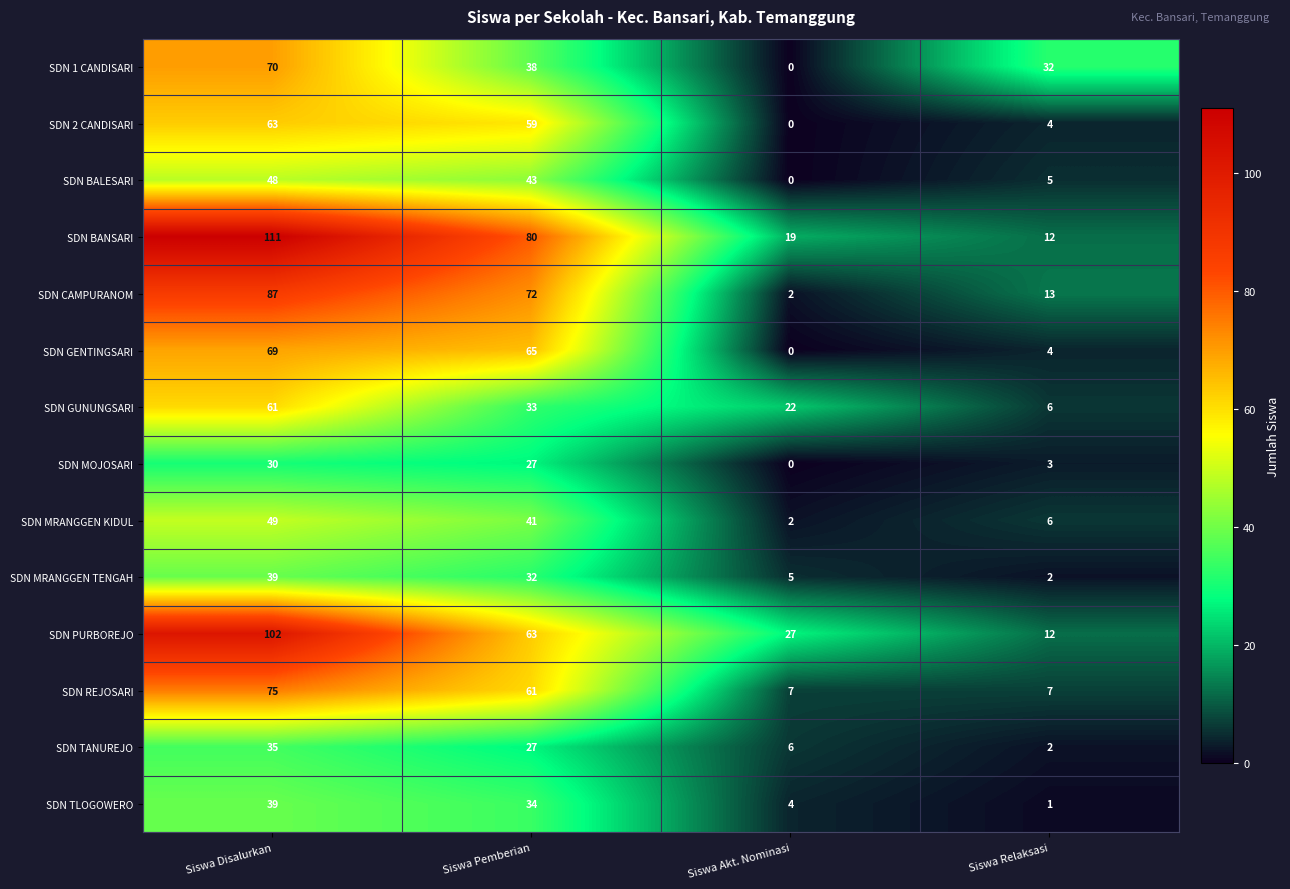

What is the sum of the SDN TLOGOWERO values at Siswa Disalurkan and Siswa Pemberian?

73